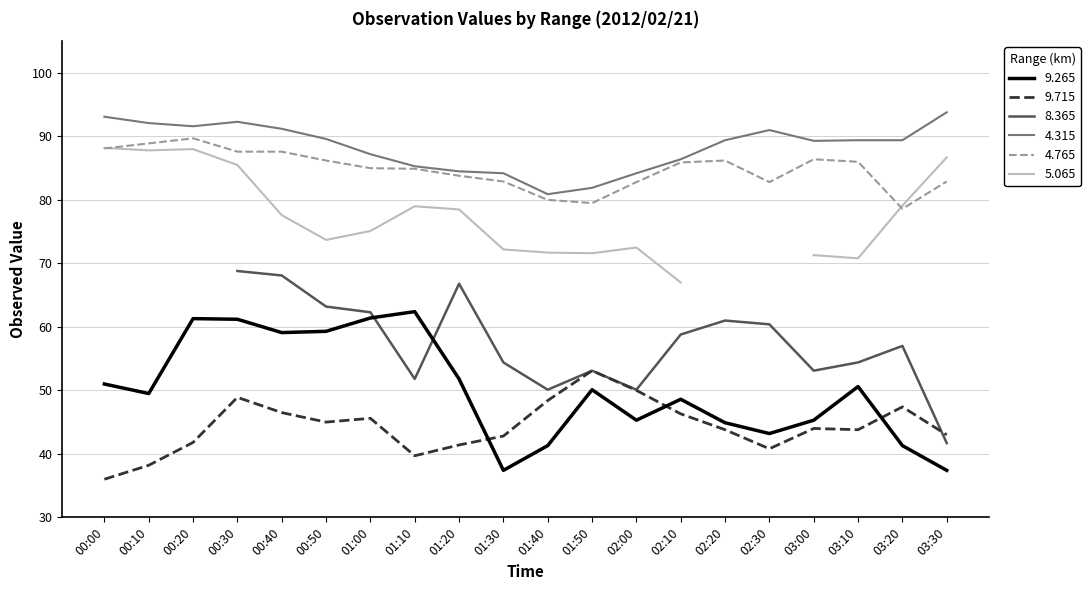

Is the value of 9.265 at 02:00 greater than the value of 4.315 at 03:10?

No